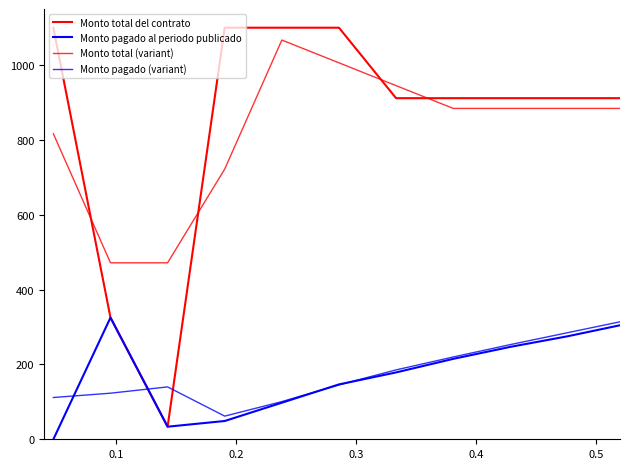

True or false: Monto pagado al periodo publicado has more than 0 points higher than both neighbors.

True